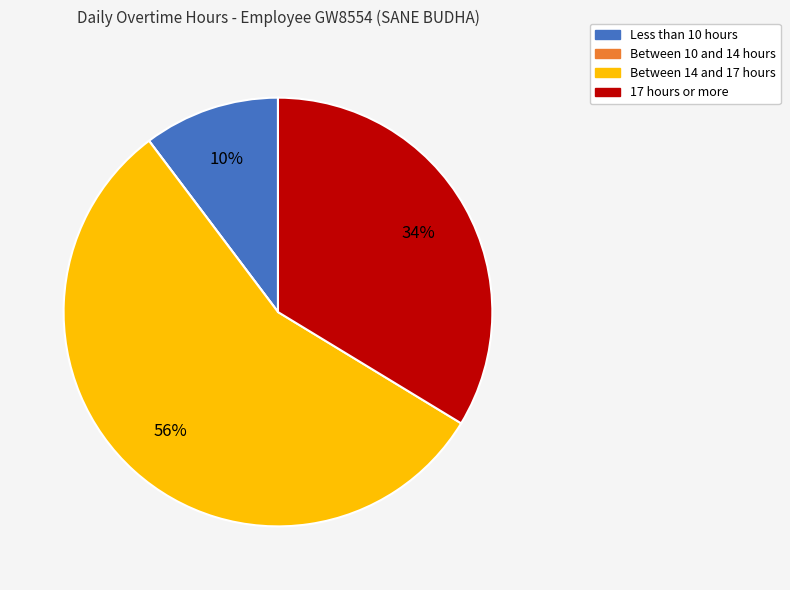

Is there a majority slice in this chart?

Yes